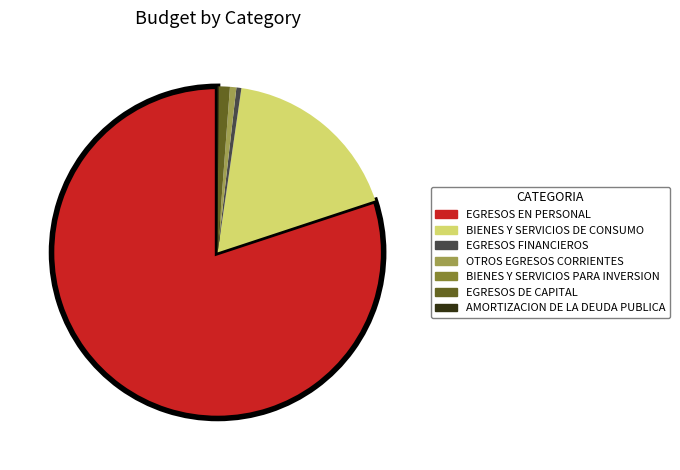

Is the sum of EGRESOS EN PERSONAL and EGRESOS DE CAPITAL greater than half?

Yes